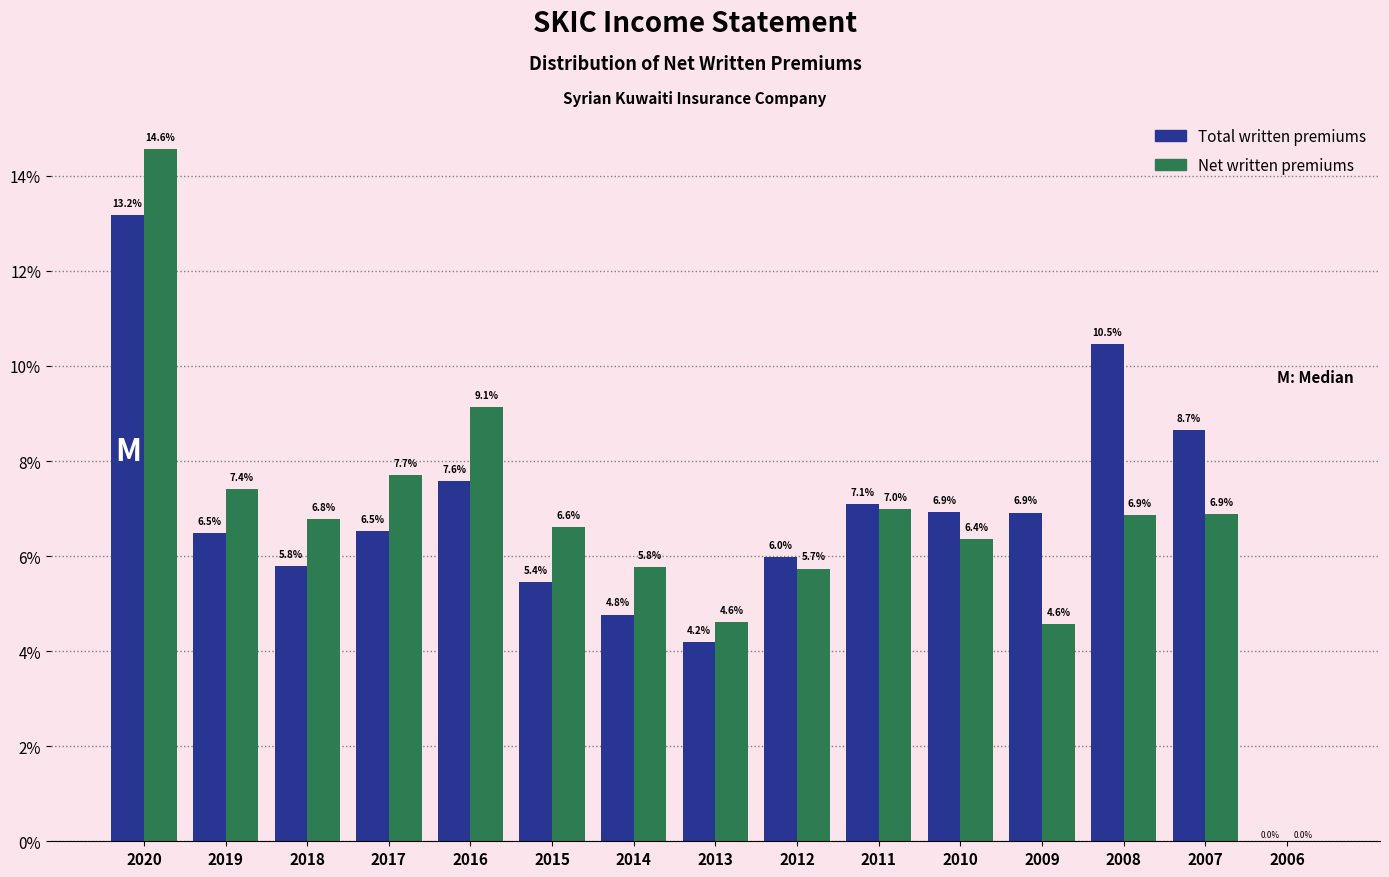

What is the approximate value of Net written premiums at 2008?

6.9